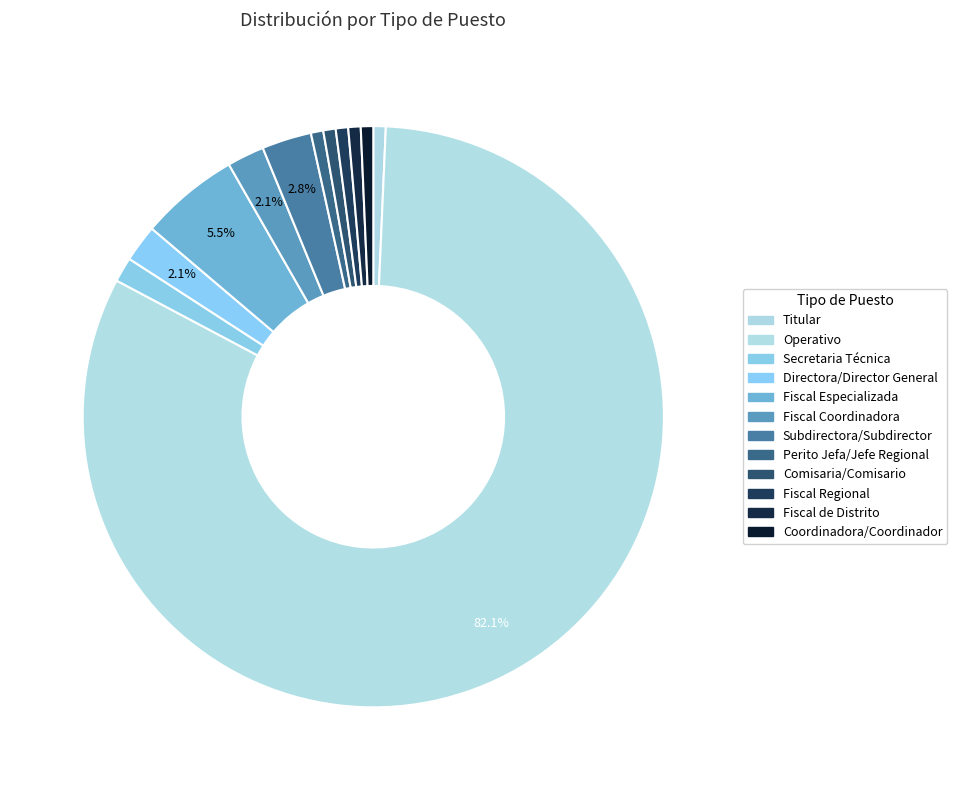

How many segments does this pie chart have?

12